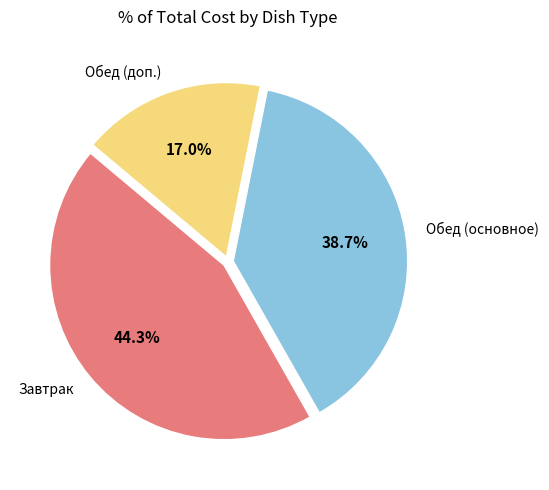

Does any single category account for the majority?

No